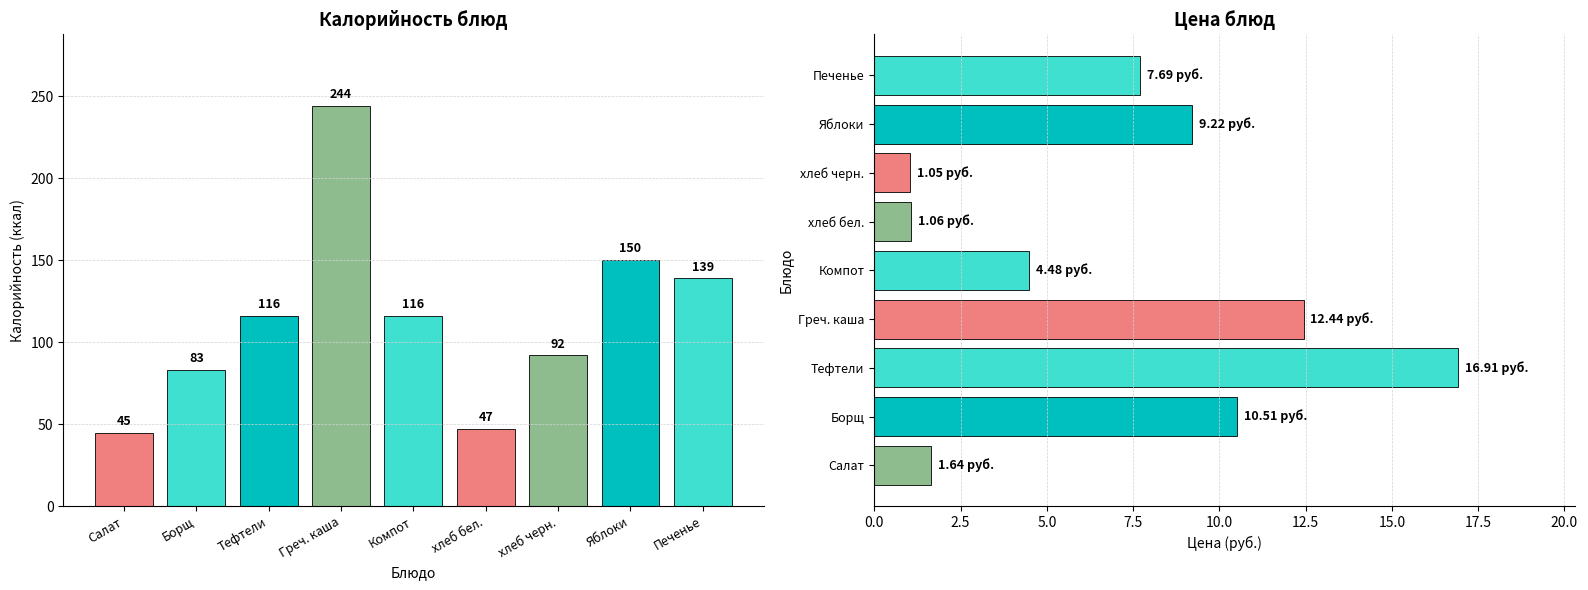

Does the chart contain stacked bars?

No